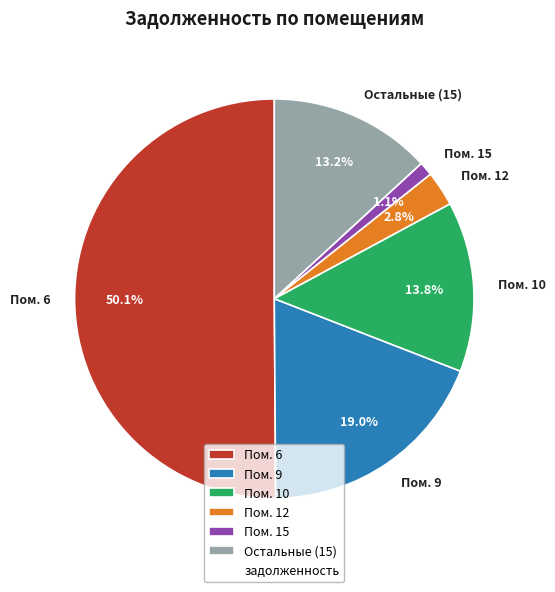

Between Пом. 6 and Пом. 15, which is larger?

Пом. 6